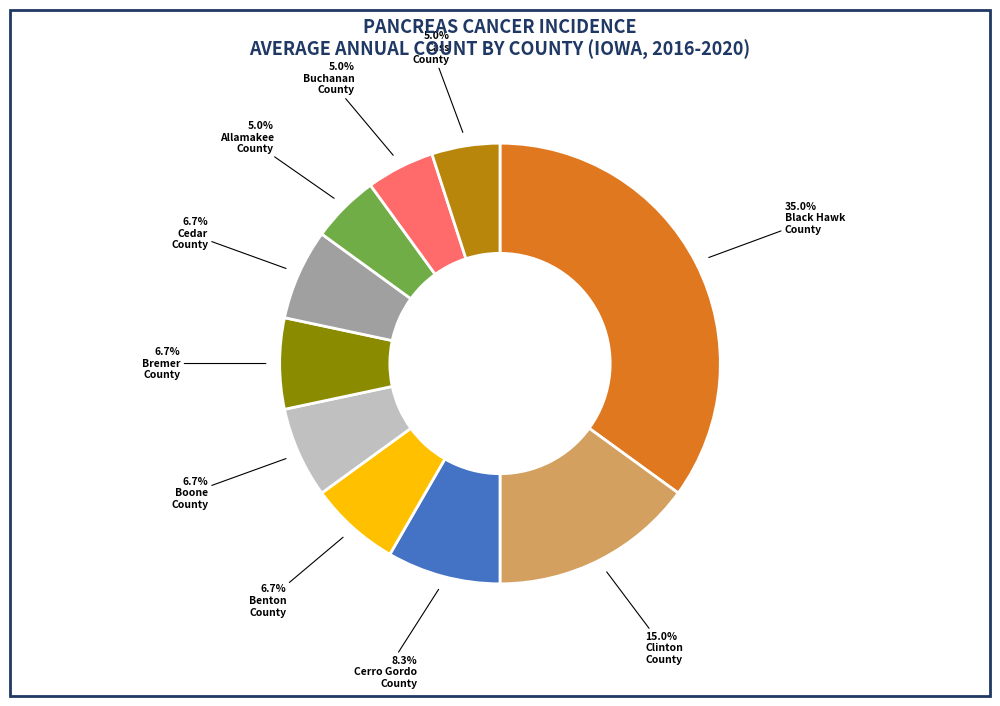

Count the number of slices in the pie.

10